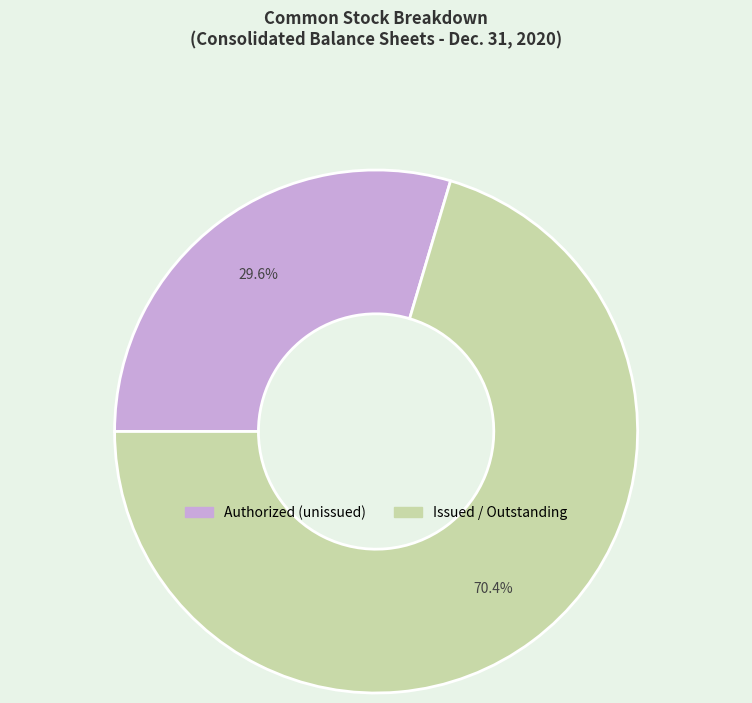

To the nearest percent, what is the difference between the largest and smallest slice percentages?

41%